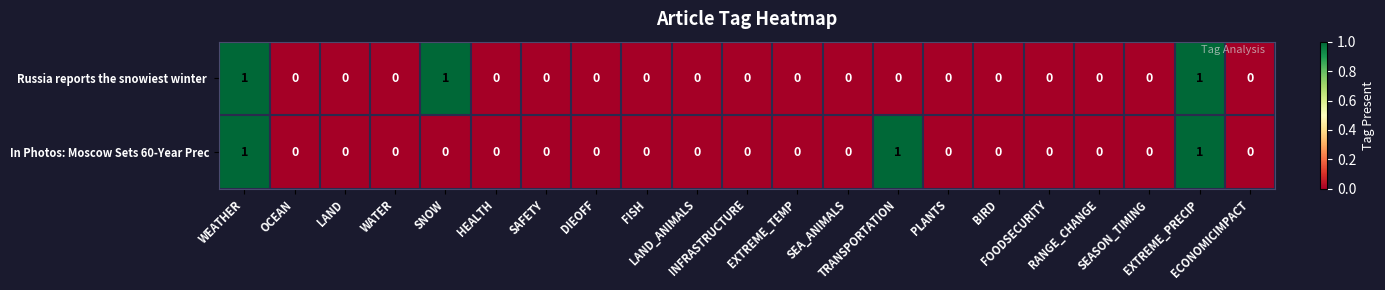

How many data points in In Photos: Moscow Sets 60-Year Prec are above 0?

3